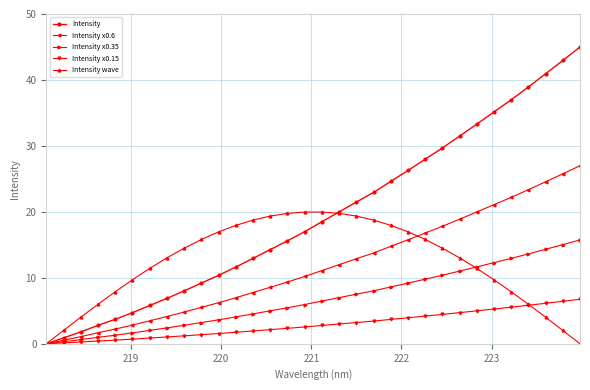

What is the difference between the maximum and second lowest values in the Intensity x0.6 series?

26.5